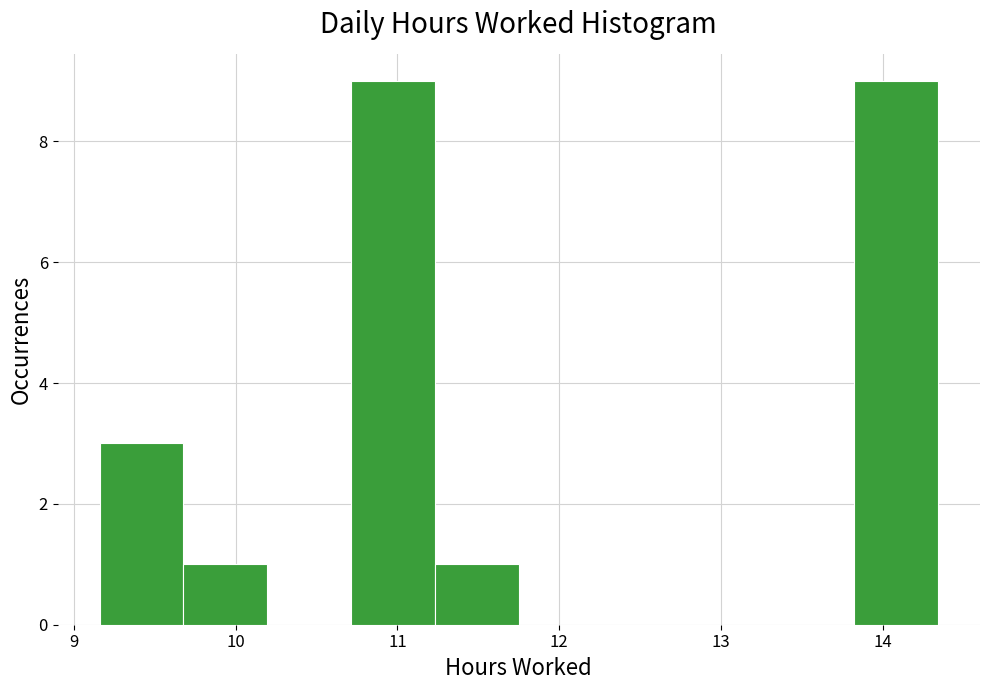

Reading left to right, list every bar in this chart as the range it spans on the x-axis followed by its height. Neither the bar edges nor the heights are printed on the chart, so give them approximately, as read against the axes.

9.2 to 9.7: 3
9.7 to 10.2: 1
10.2 to 10.7: 0
10.7 to 11.2: 9
11.2 to 11.8: 1
11.8 to 12.3: 0
12.3 to 12.8: 0
12.8 to 13.3: 0
13.3 to 13.8: 0
13.8 to 14.3: 9